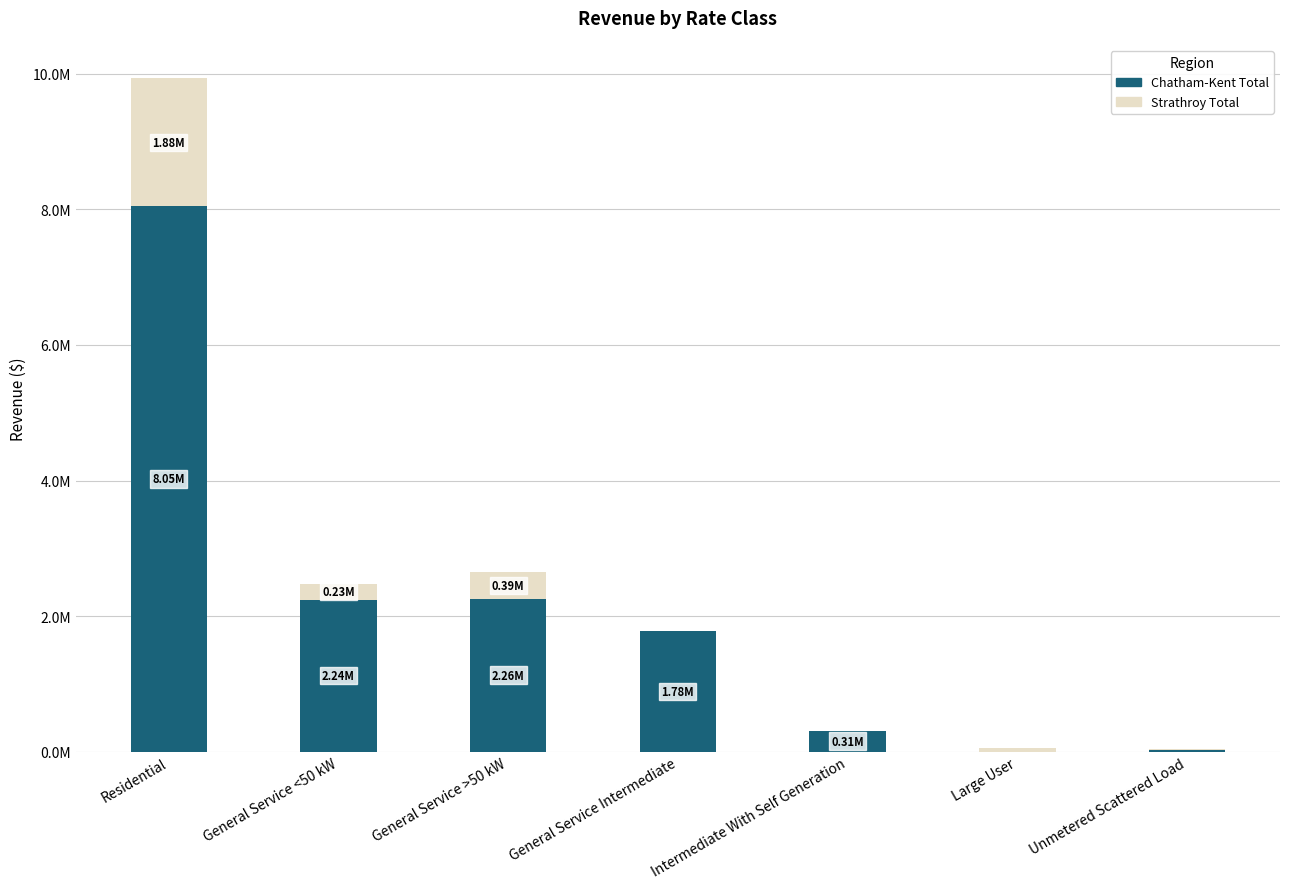

Between General Service <50 kW and Large User, which series saw the biggest shift?

Chatham-Kent Total